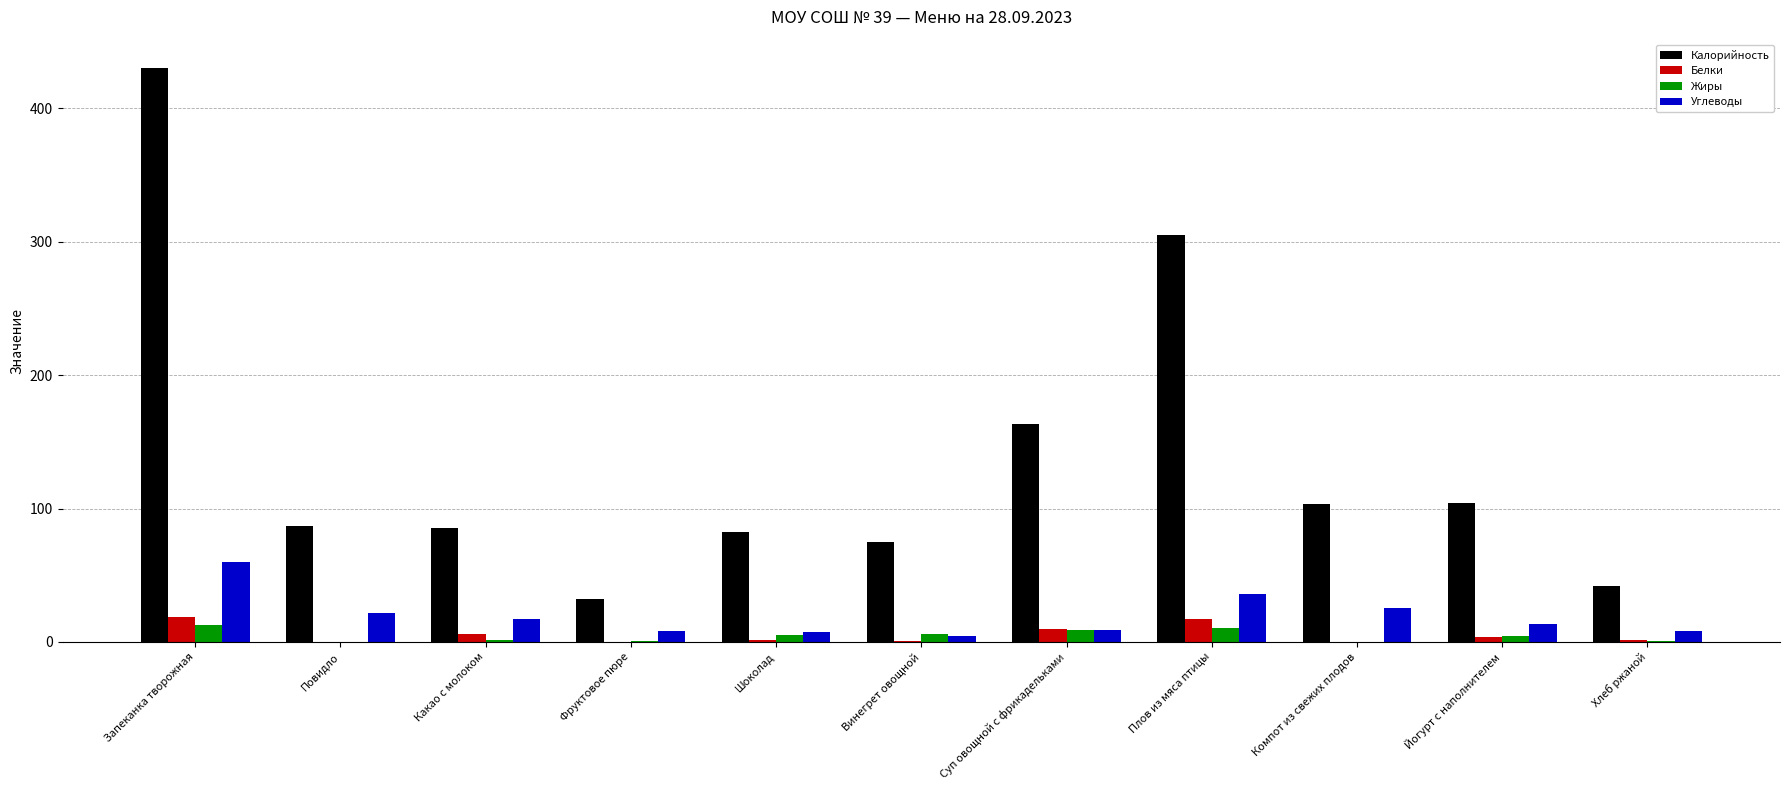

The Калорийность series shows 32.4 at Фруктовое пюре. True or false?

True